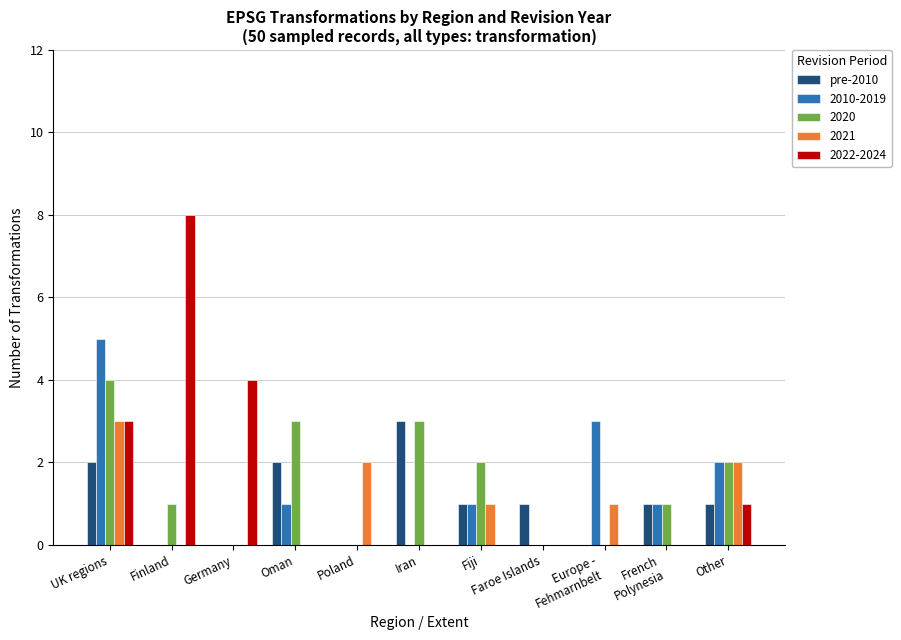

How many series are shown in this chart?

5